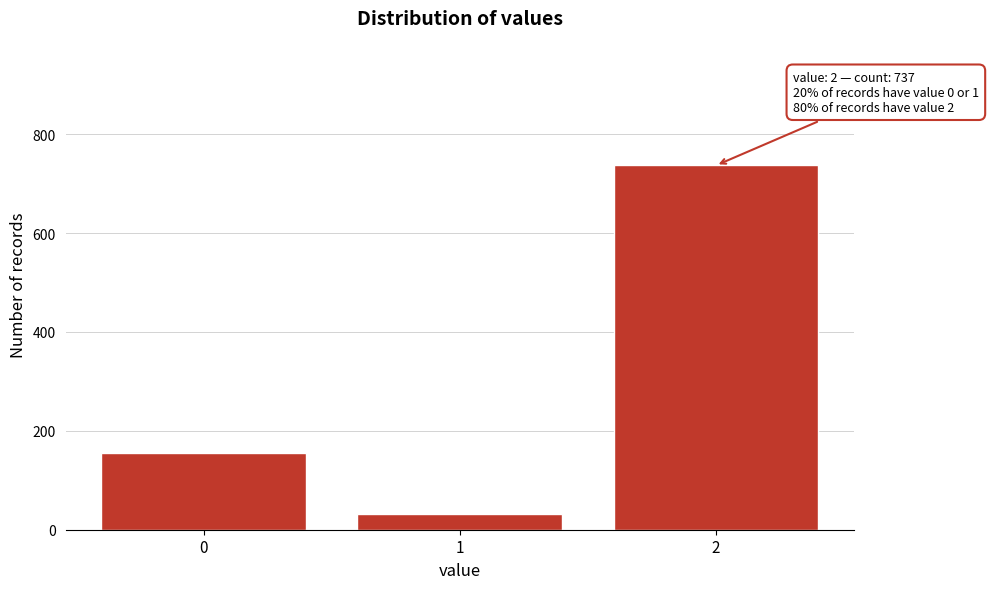

Reading left to right, extract all data points from this chart.

155	31	737